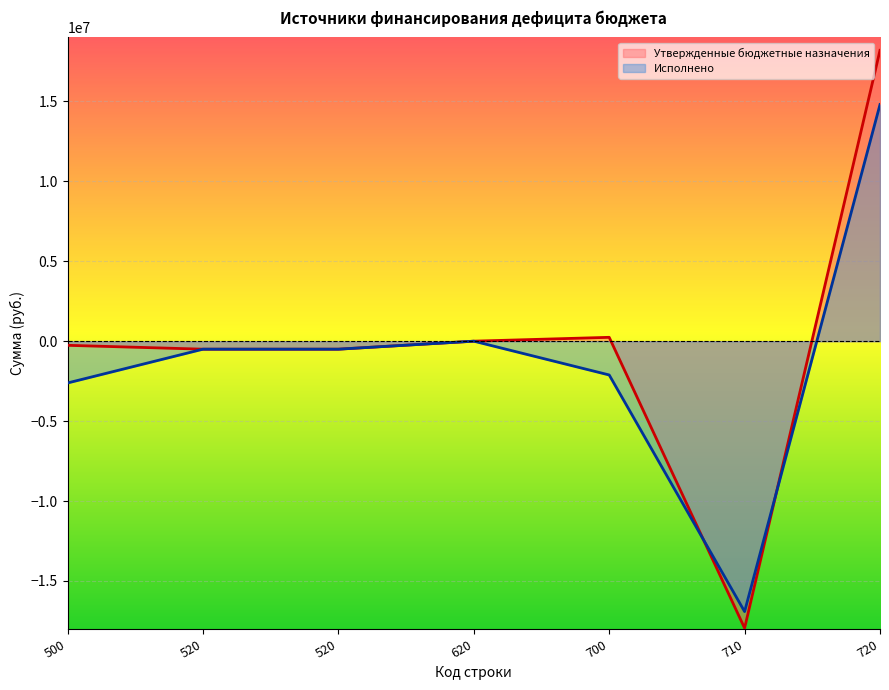

How many interior local valleys does the Исполнено series have?

1